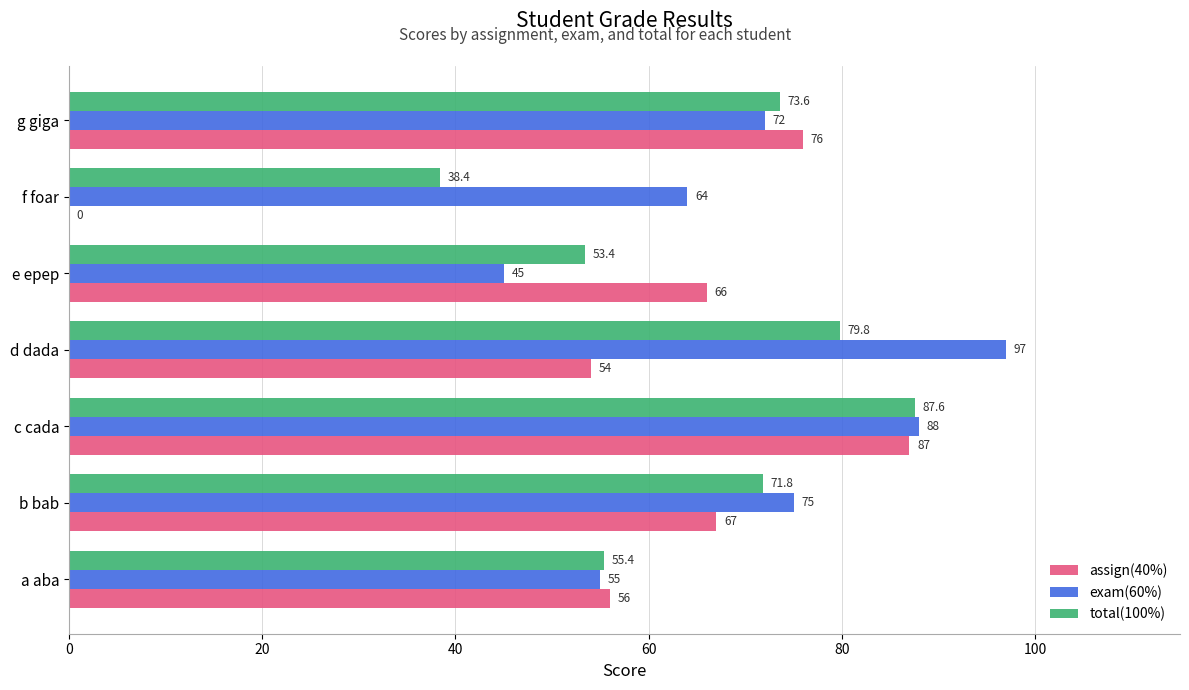

Which series changed the most between b bab and f foar?

assign(40%)